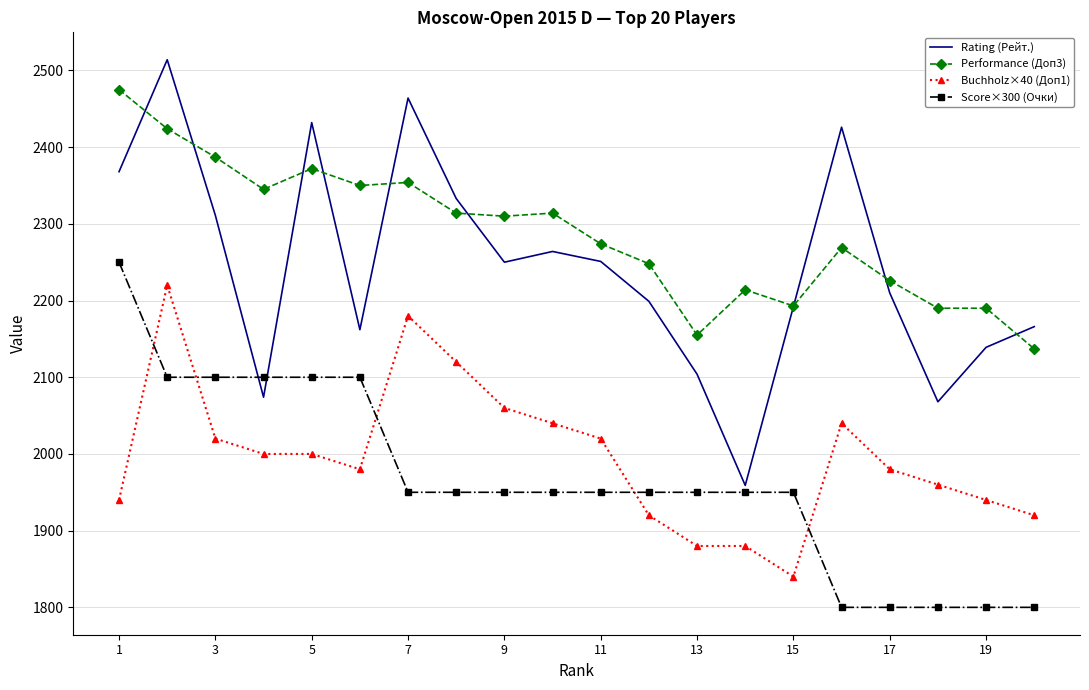

True or false: Buchholz×40 (Доп1) and Rating (Рейт.) cross at least once.

False